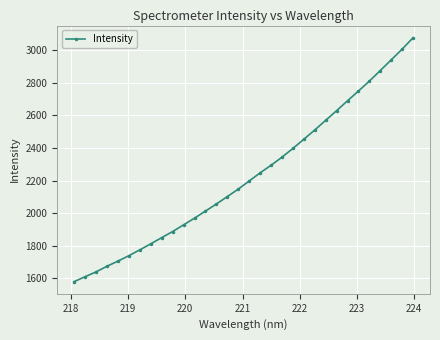

What is the value of the 7th point from the left?

1775.3